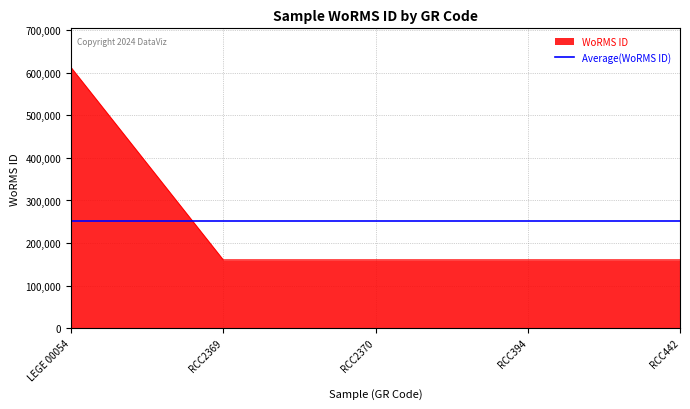

How many lines are shown in the chart?

1